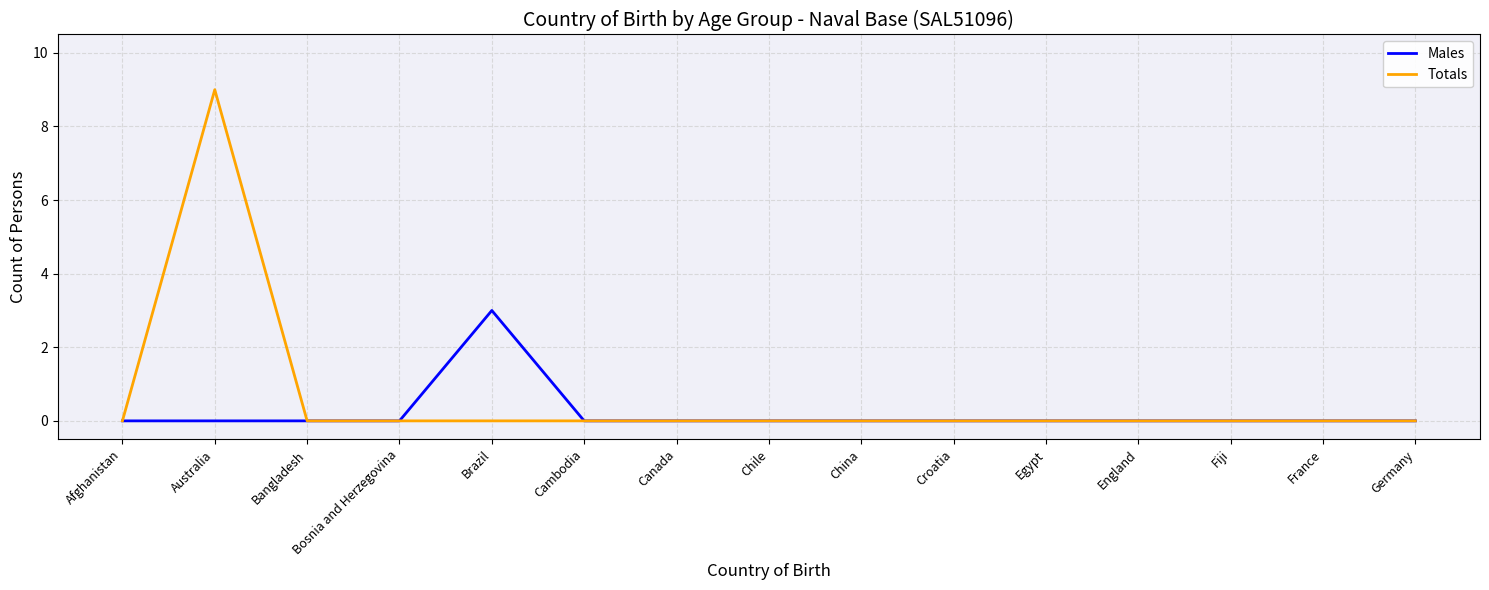

What position from the left is Bangladesh?

3